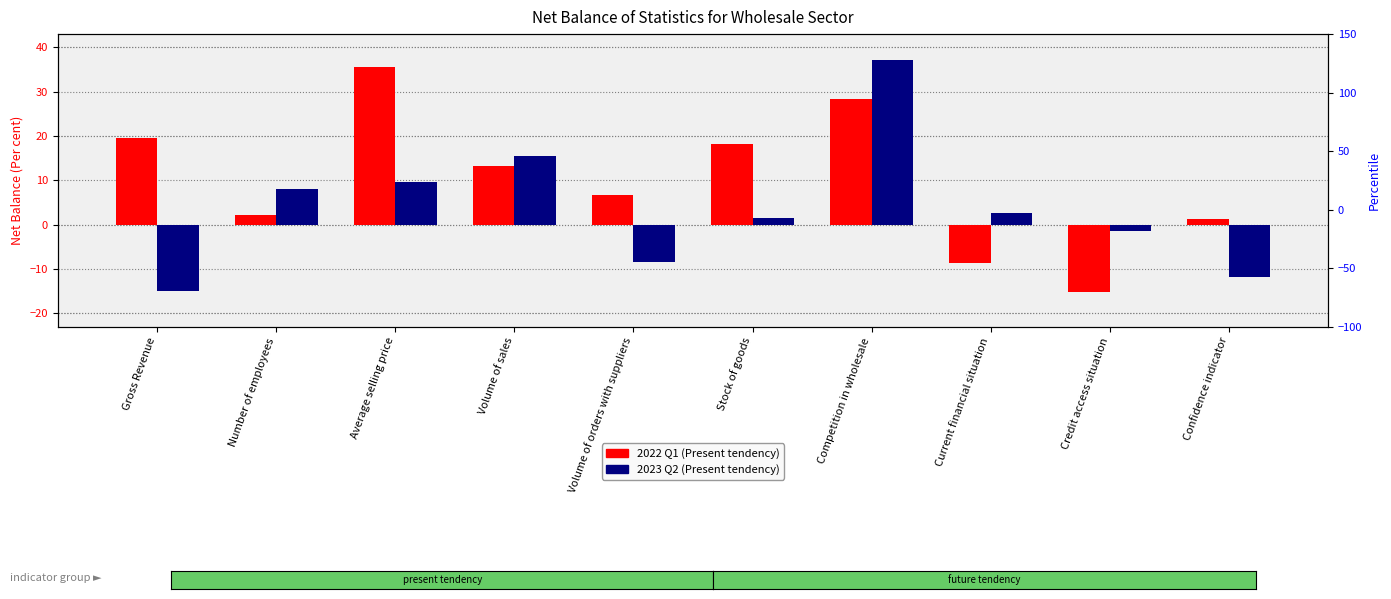

At how many categories does at least one series exceed 16?

4